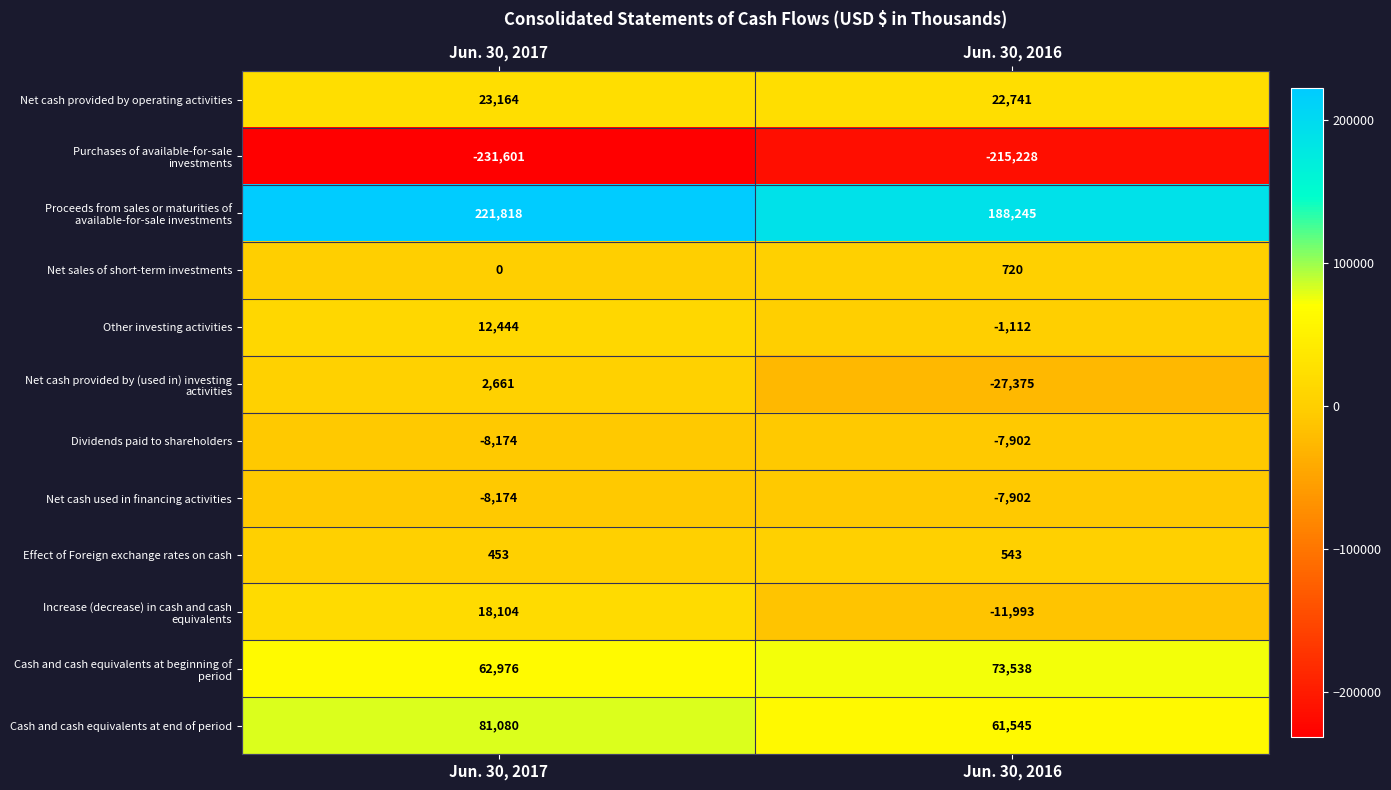

At which category is the sum across all series the highest?

Jun. 30, 2017